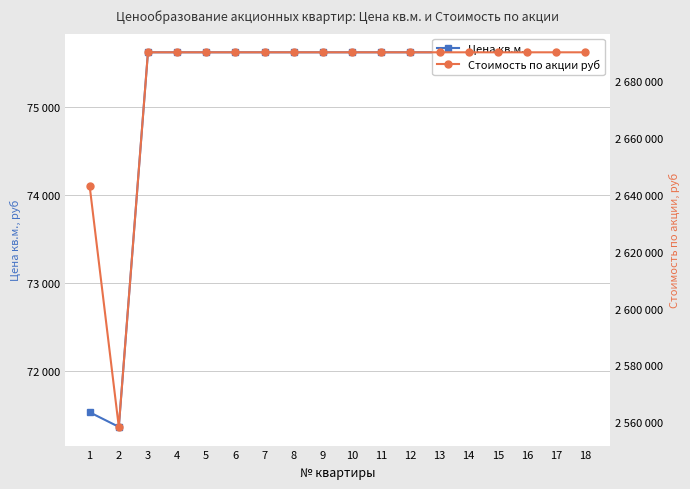

Does the chart display data point markers on the line(s)?

Yes